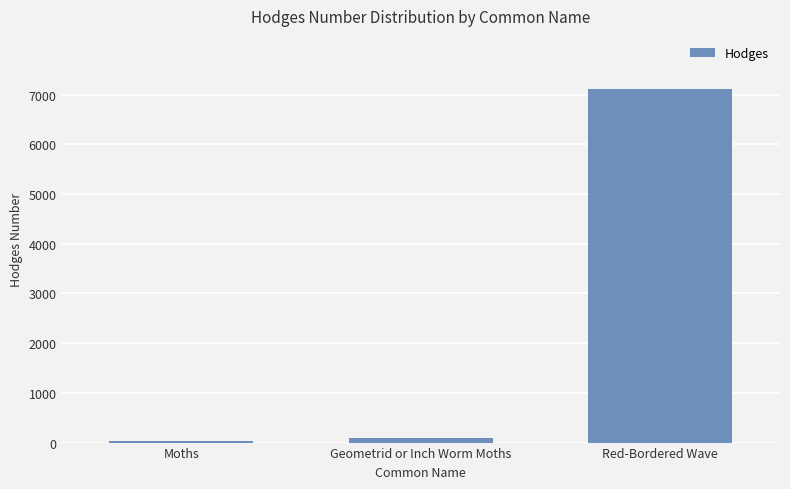

What is the average value?

2411.4